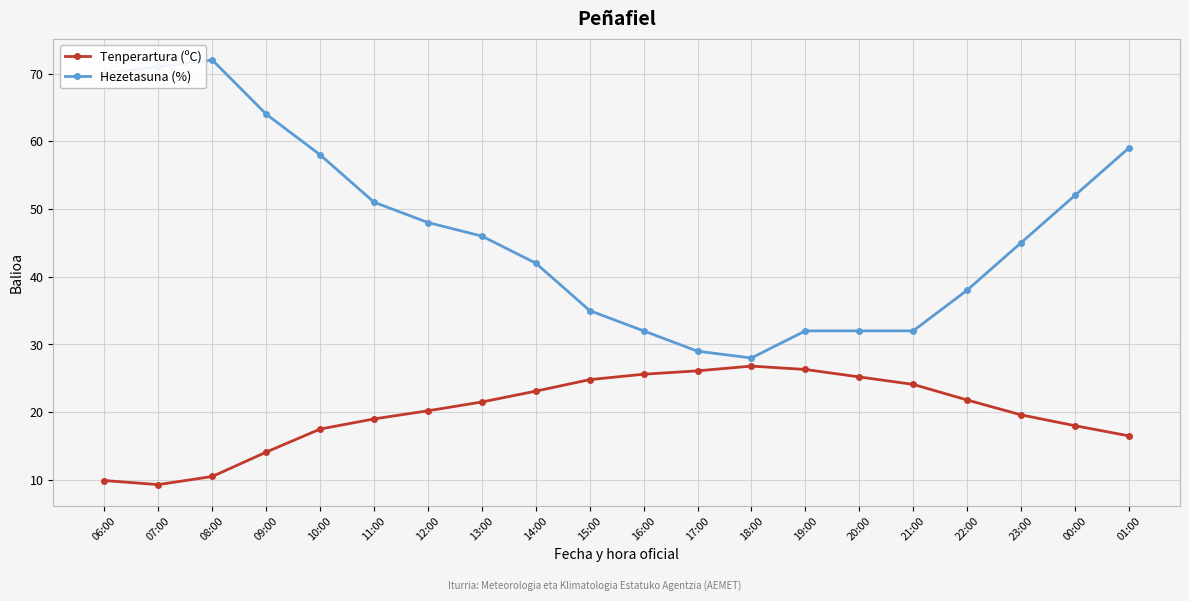

What is the difference between the maximum and minimum values in the Tenperartura (ºC) series?

17.5